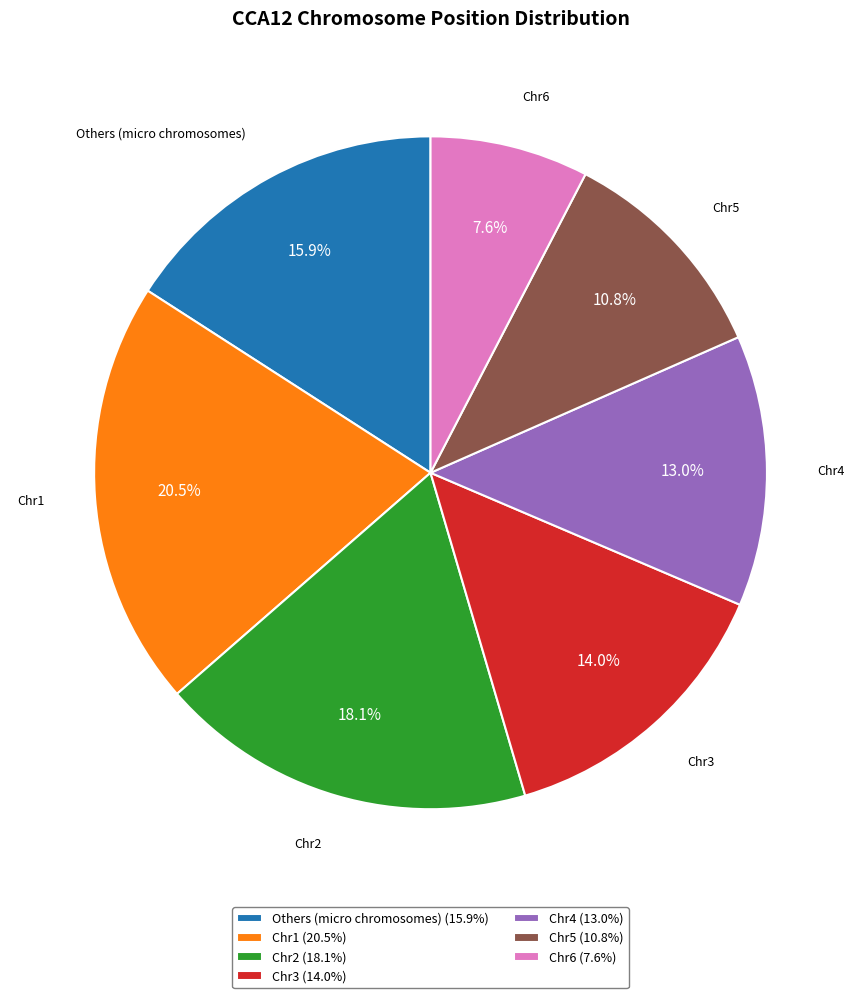

What portion of the pie excludes Chr3?

86.0%